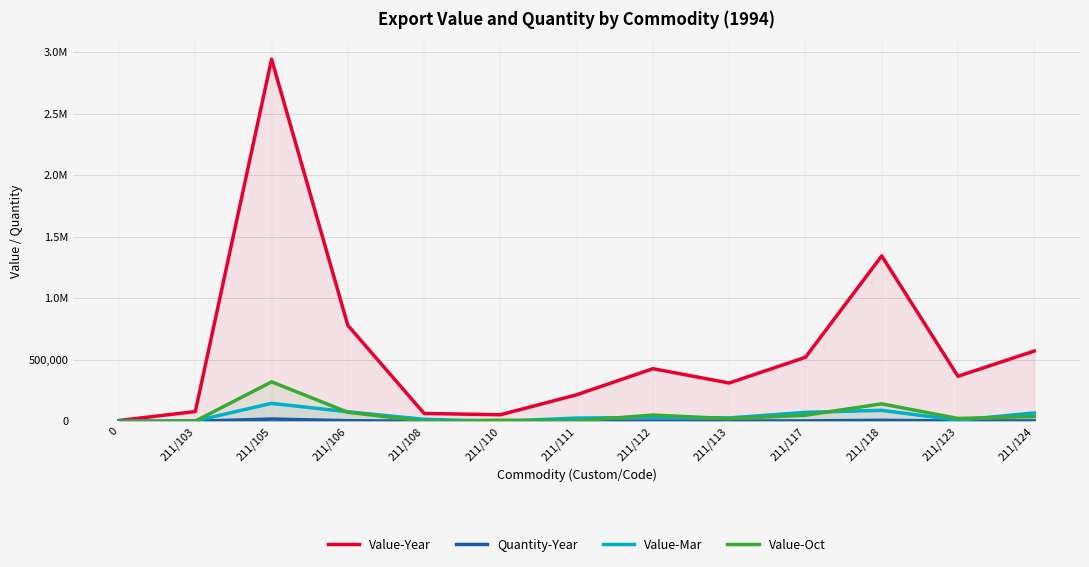

Reading right to left, extract all data points from this chart.

Value-Year: 211/124=571017	211/123=365960	211/118=1344096	211/117=520058	211/113=311224	211/112=427688	211/111=215375	211/110=53192	211/108=63847	211/106=779655	211/105=2943029	211/103=79354	0=6405
Quantity-Year: 211/124=3598	211/123=1989	211/118=7971	211/117=3174	211/113=2038	211/112=2825	211/111=1277	211/110=308	211/108=416	211/106=4878	211/105=18296	211/103=428	0=51
Value-Mar: 211/124=67956	211/123=8702	211/118=89071	211/117=72446	211/113=27344	211/112=31475	211/111=26168	211/110=0	211/108=15986	211/106=77189	211/105=145831	211/103=3460	0=0
Value-Oct: 211/124=38523	211/123=23044	211/118=141898	211/117=48994	211/113=21487	211/112=50800	211/111=2414	211/110=9173	211/108=0	211/106=73630	211/105=320502	211/103=1600	0=0